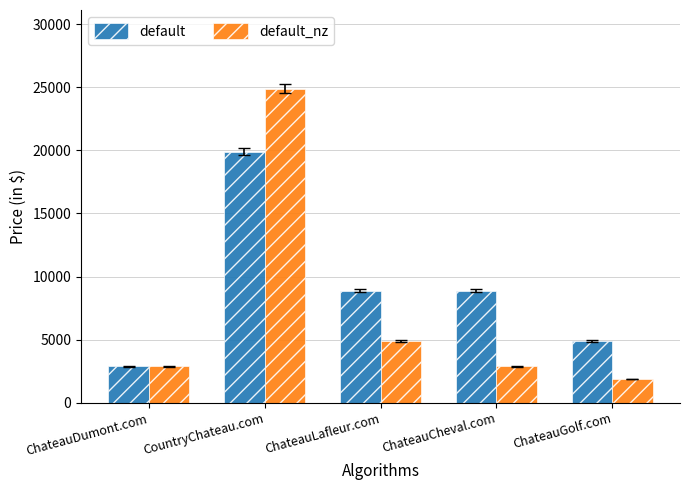

What is the minimum value shown in the chart?

1888